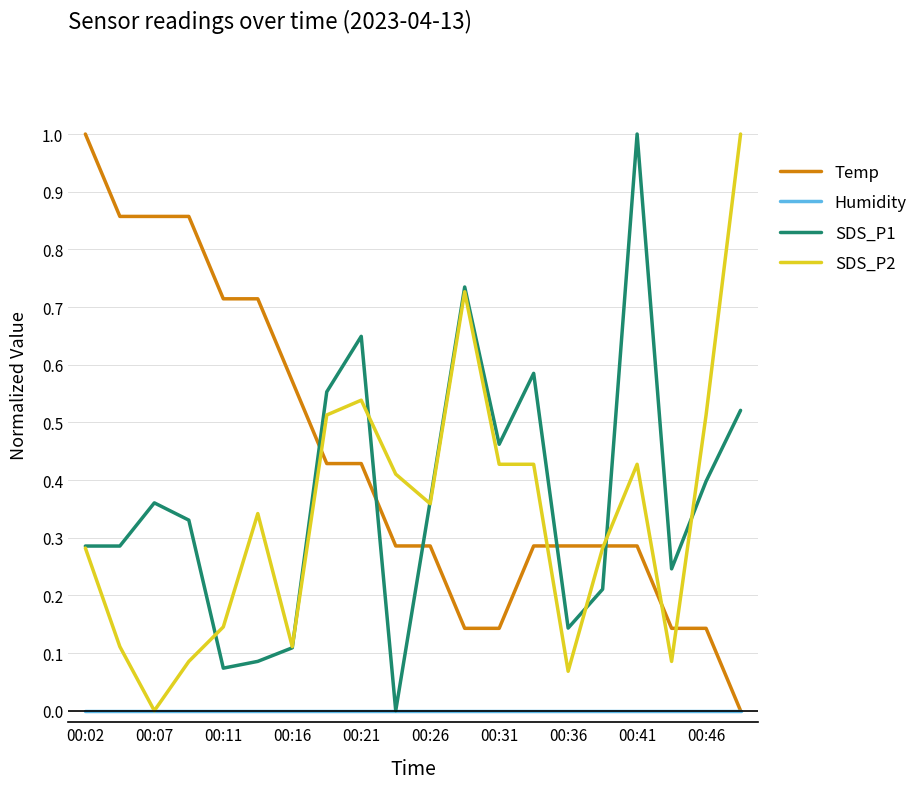

True or false: Temp and SDS_P1 cross at least once.

True